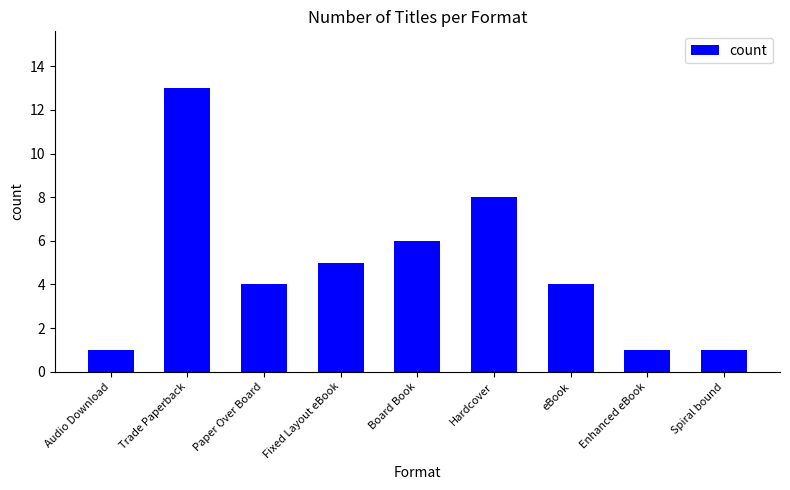

Which has a higher value, Trade Paperback or Board Book?

Trade Paperback